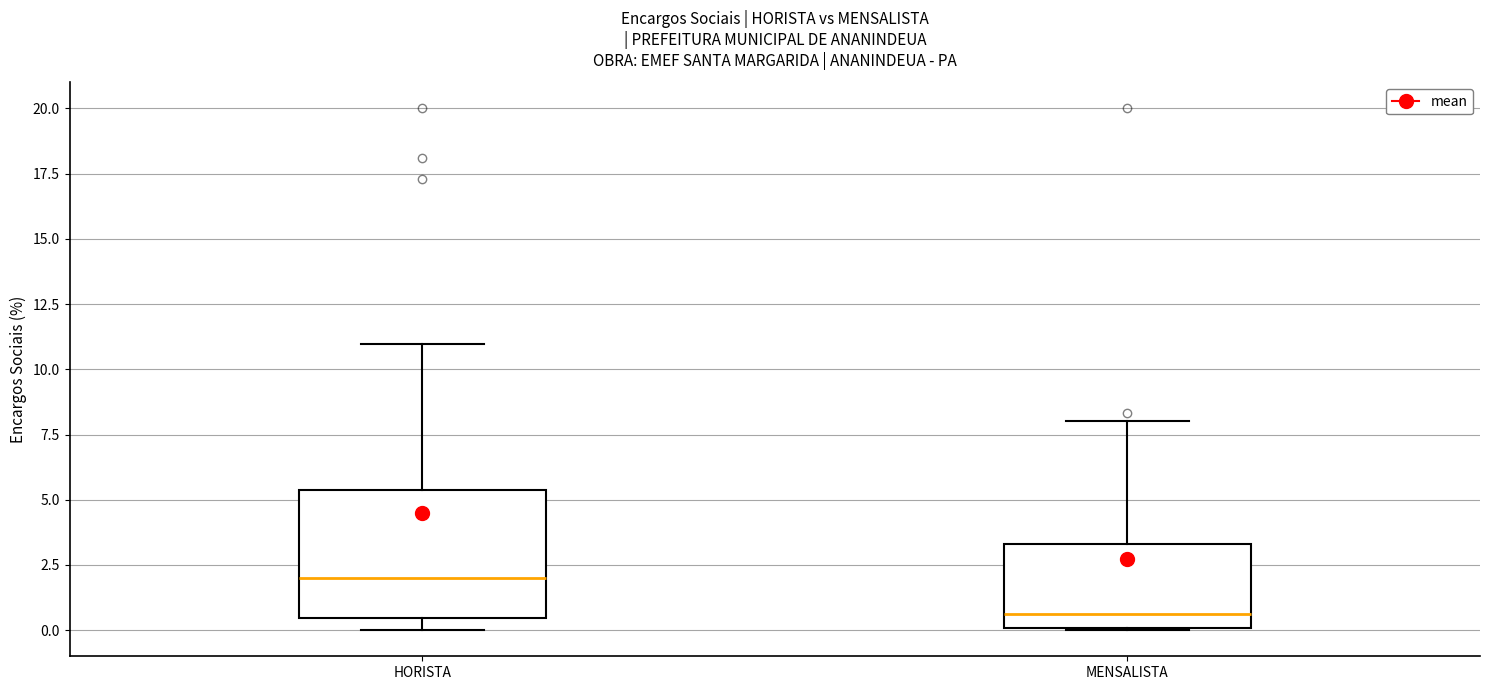

Which box's median line is the lowest?

MENSALISTA